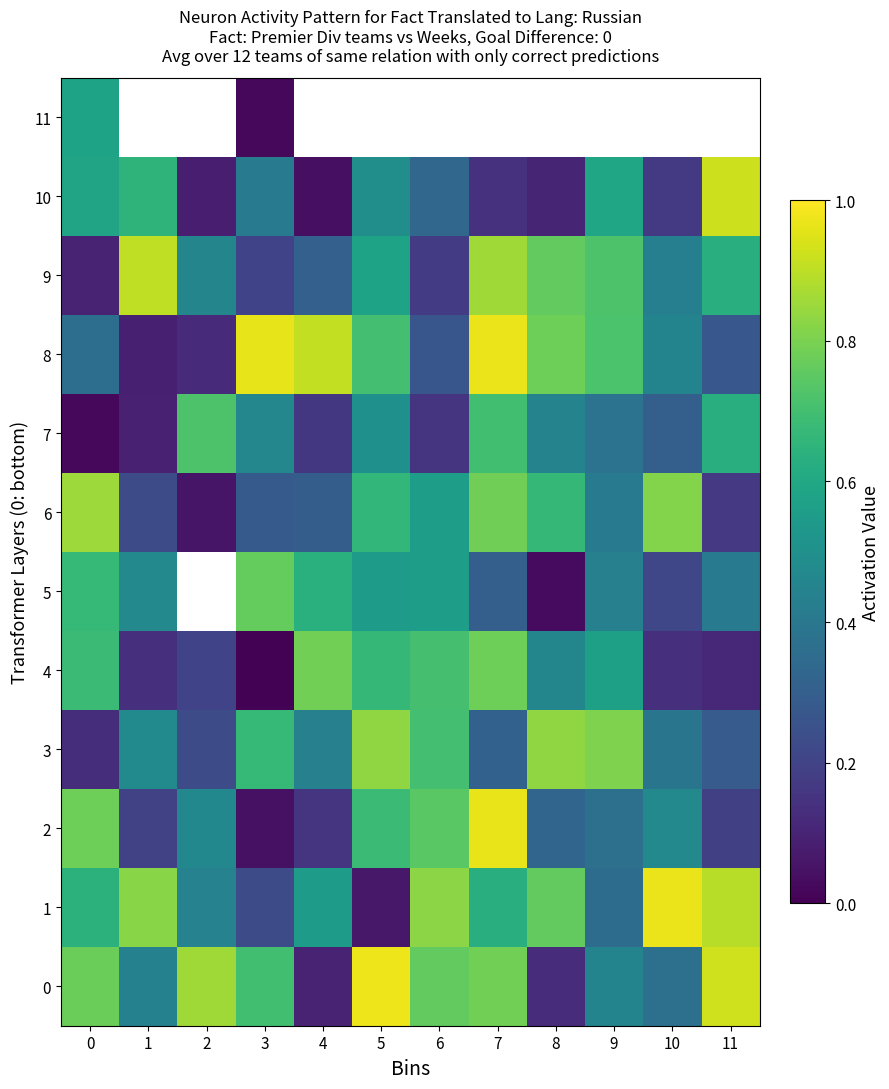

Is the value of 0 at 11 greater than the value of 11 at 7?

No